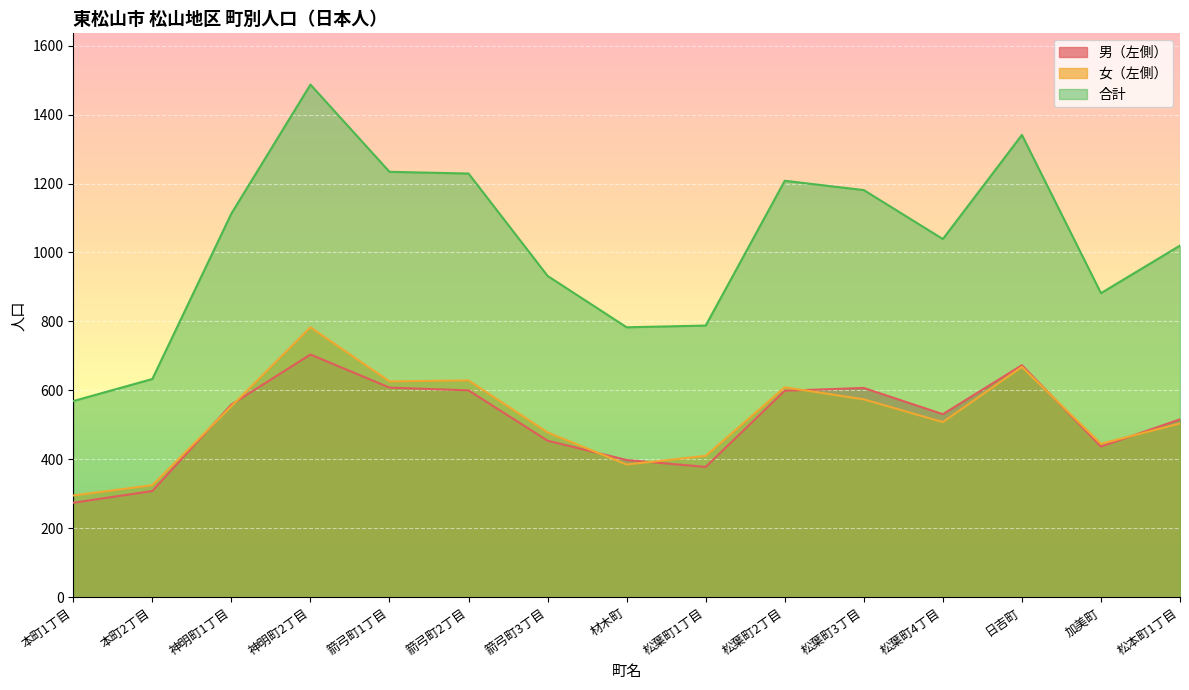

How many lines are shown in the chart?

3